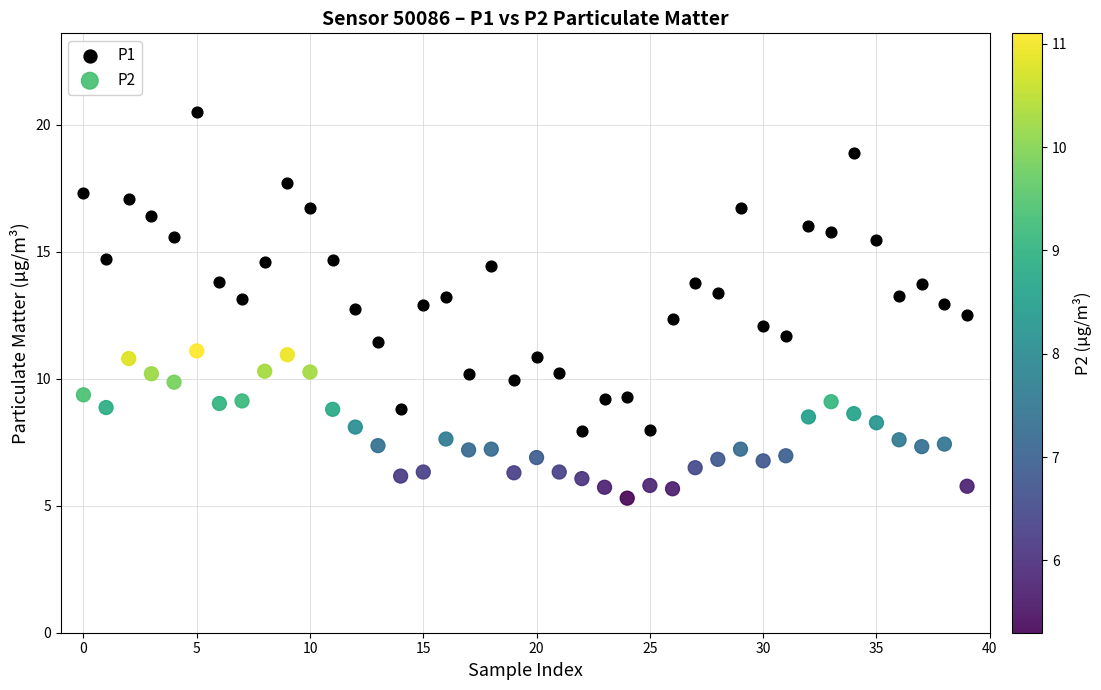

Which series reaches the maximum Y coordinate?

P1